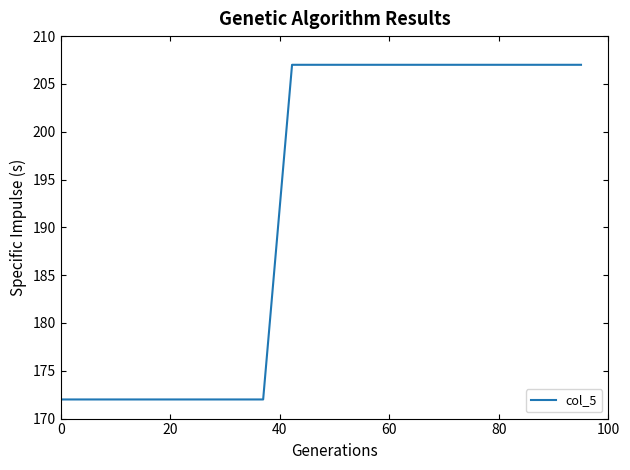

What is the maximum value shown in the chart?

207.0